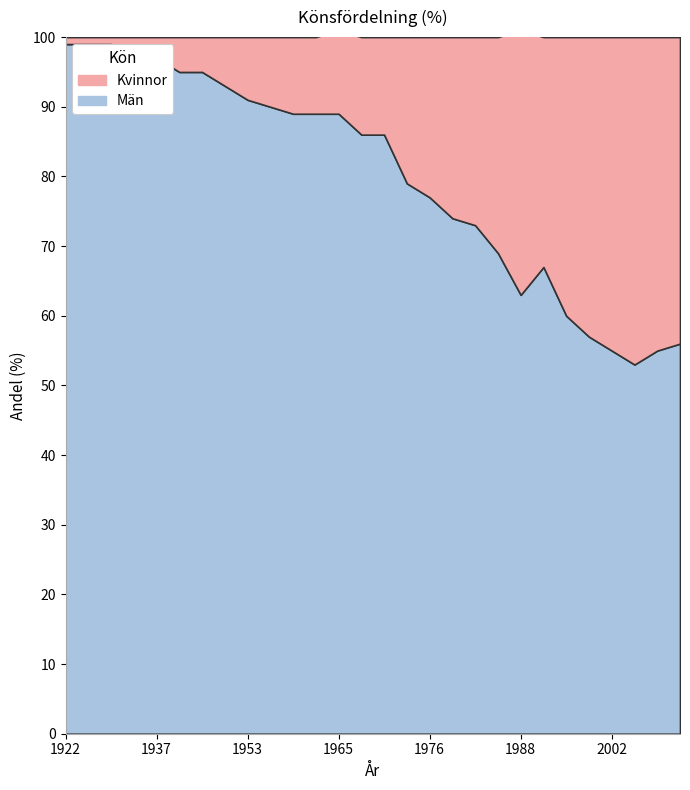

What is the difference between the maximum and second lowest values in the Män series?

44